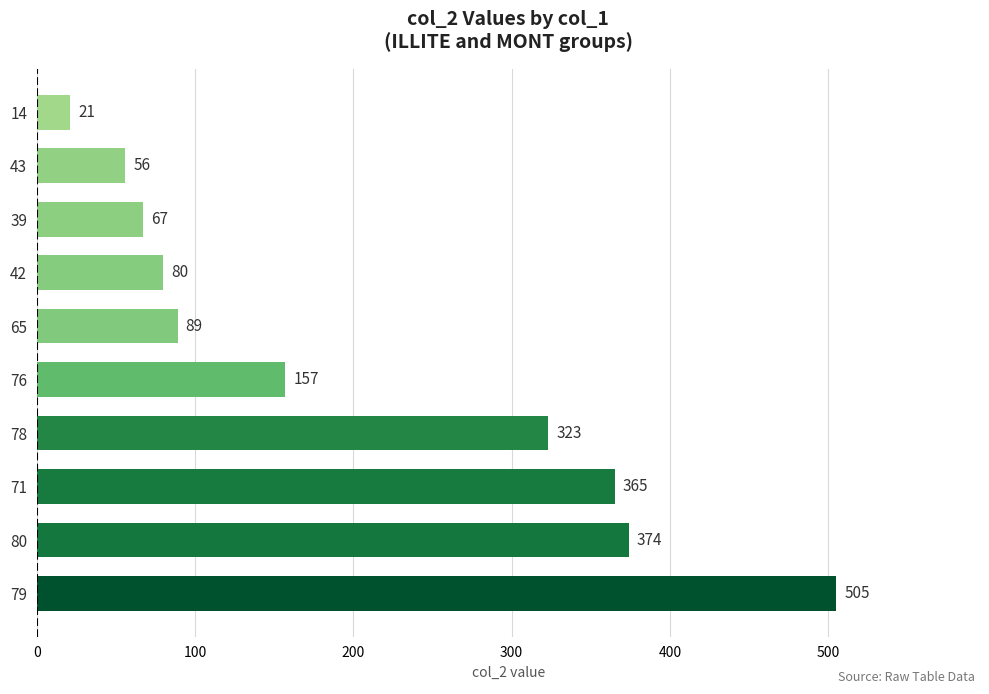

At which category does the chart reach its minimum across all series?

14